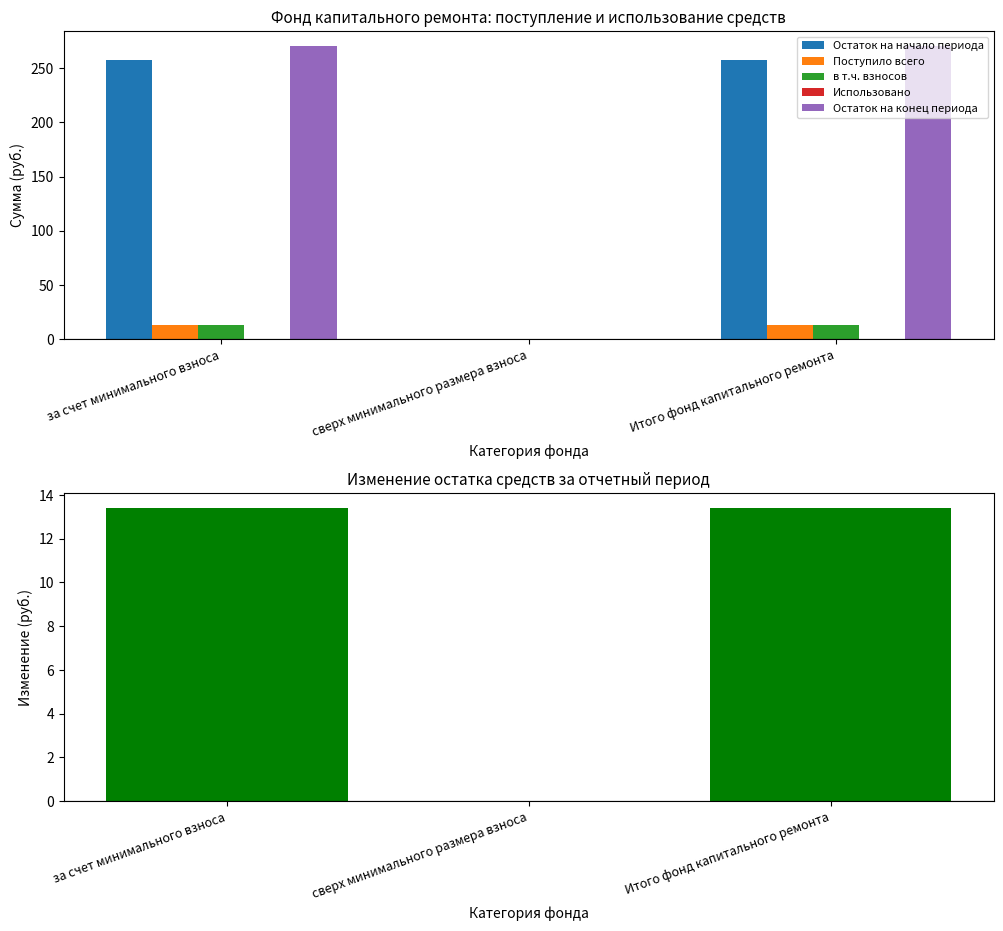

True or false: Поступило всего has a value of 21.9 at Итого фонд капитального ремонта.

False